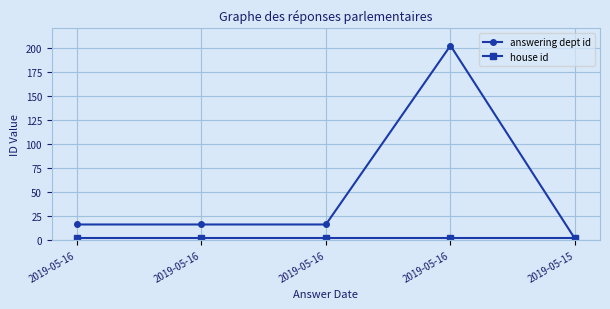

True or false: answering dept id has more than 1 points higher than both neighbors.

False